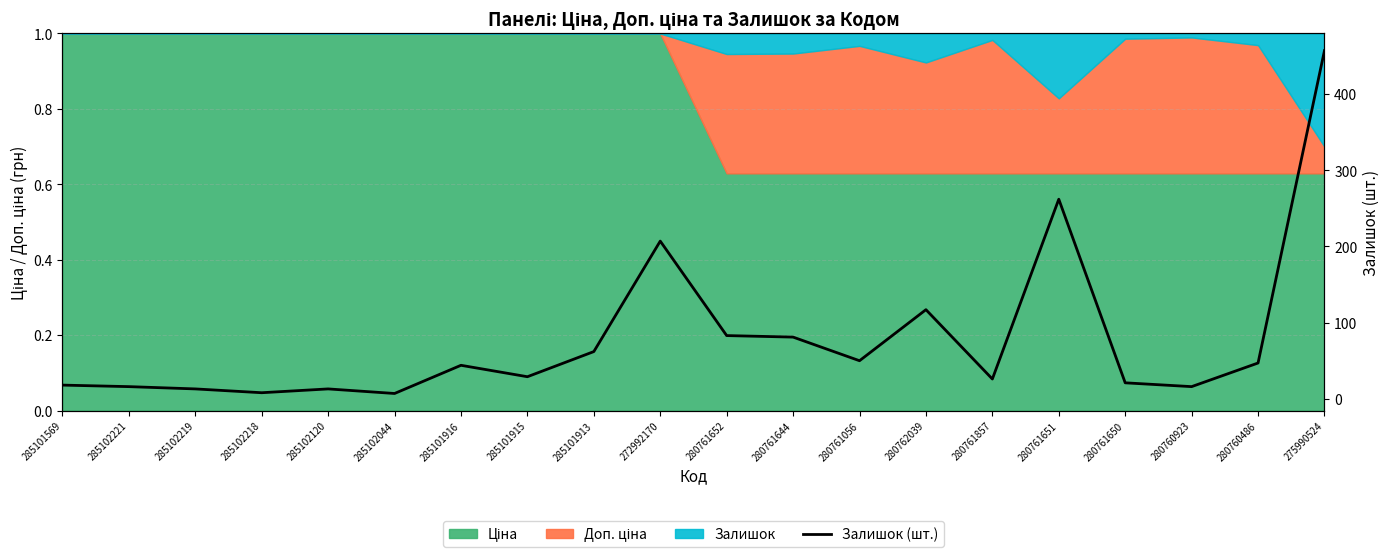

How many points are lower than both their immediate neighbors (excluding endpoints)?

6